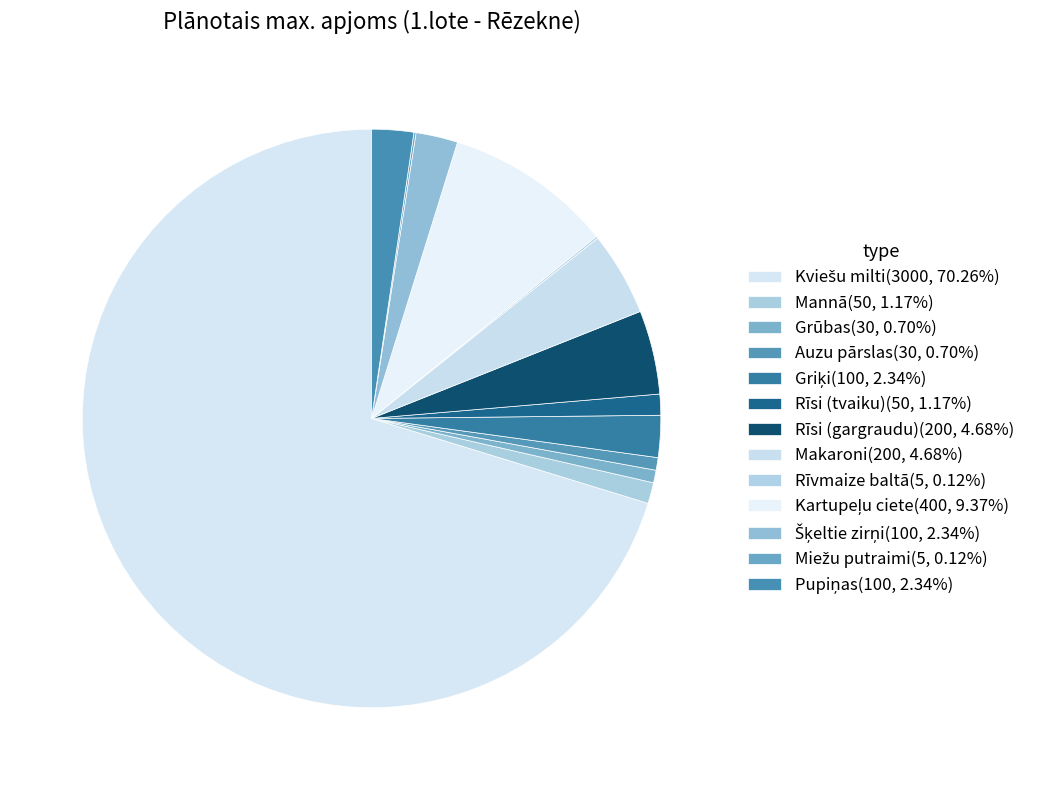

Which category has the smallest portion of the pie?

Rīvmaize baltā